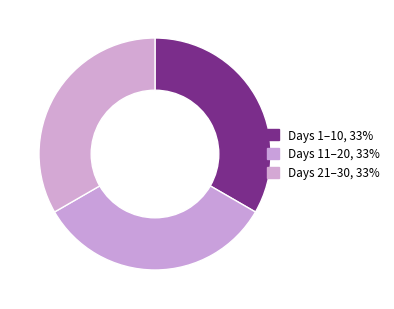

How many slices are in this pie chart?

3